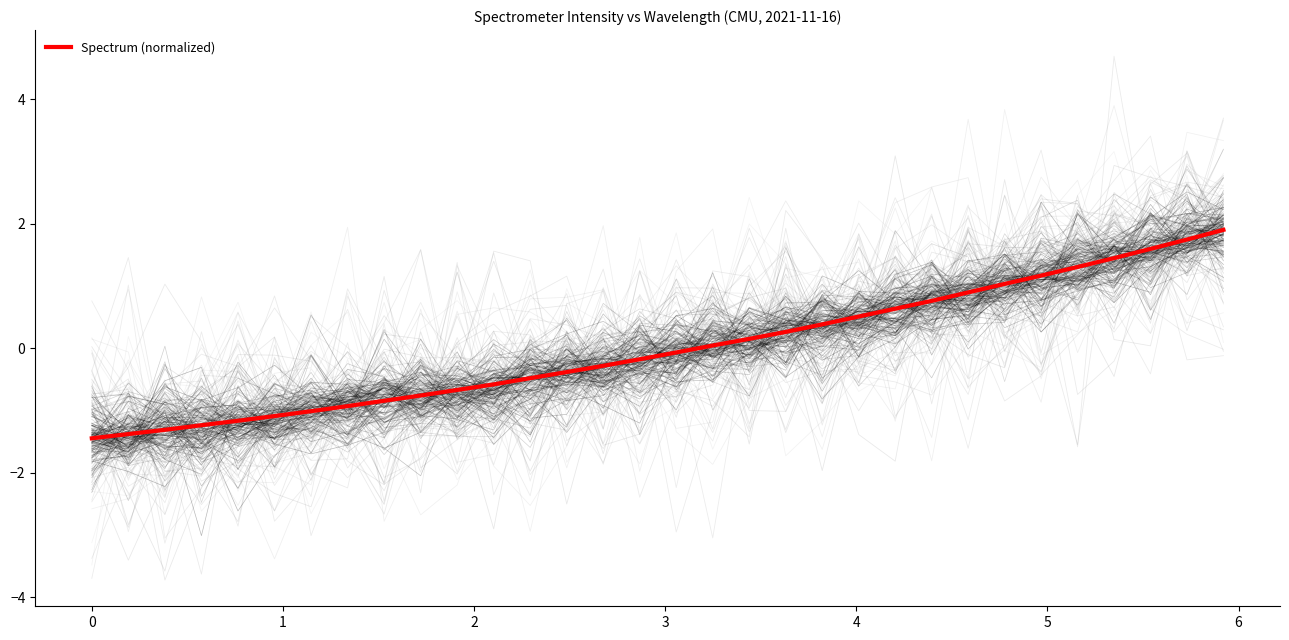

Is this an area chart (filled region under the line)?

No